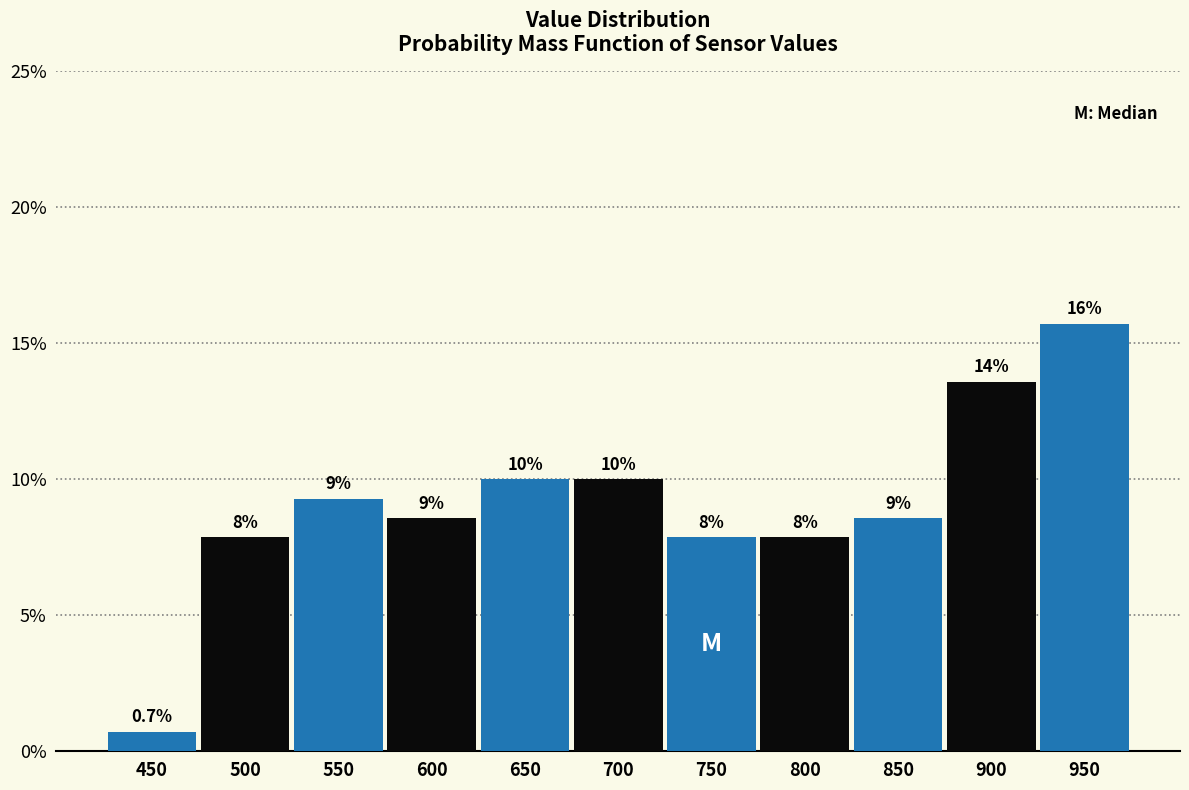

Are the bars horizontal?

No